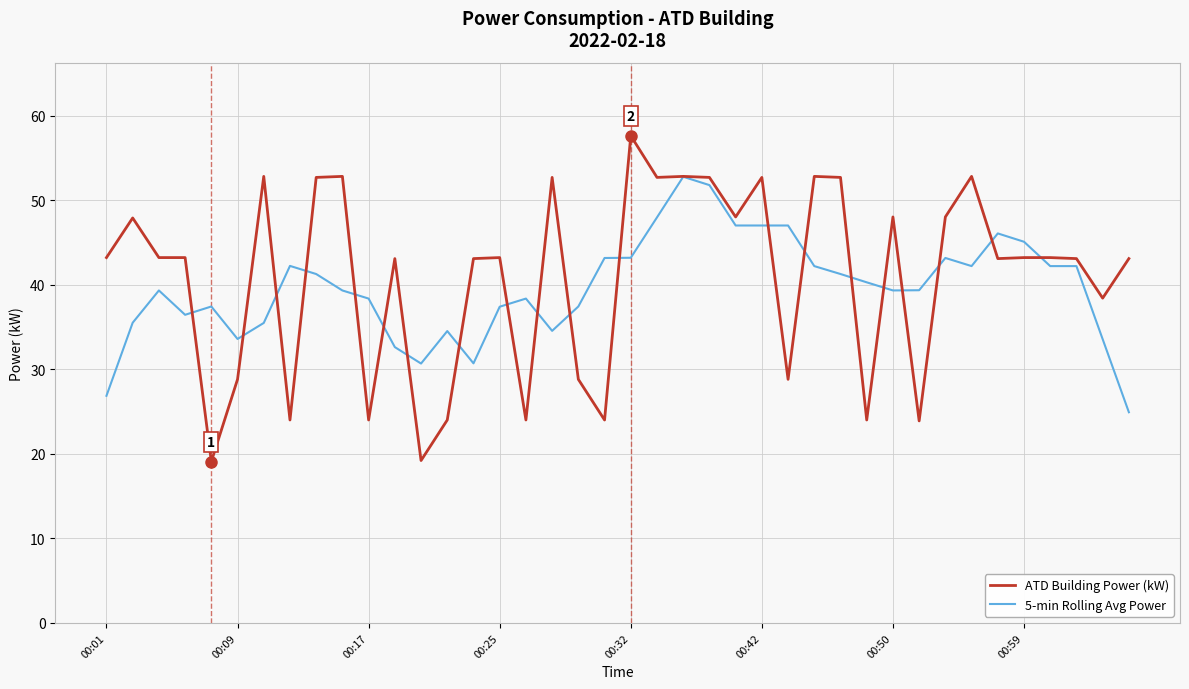

Which series has the widest spread of values?

ATD Building Power (kW)